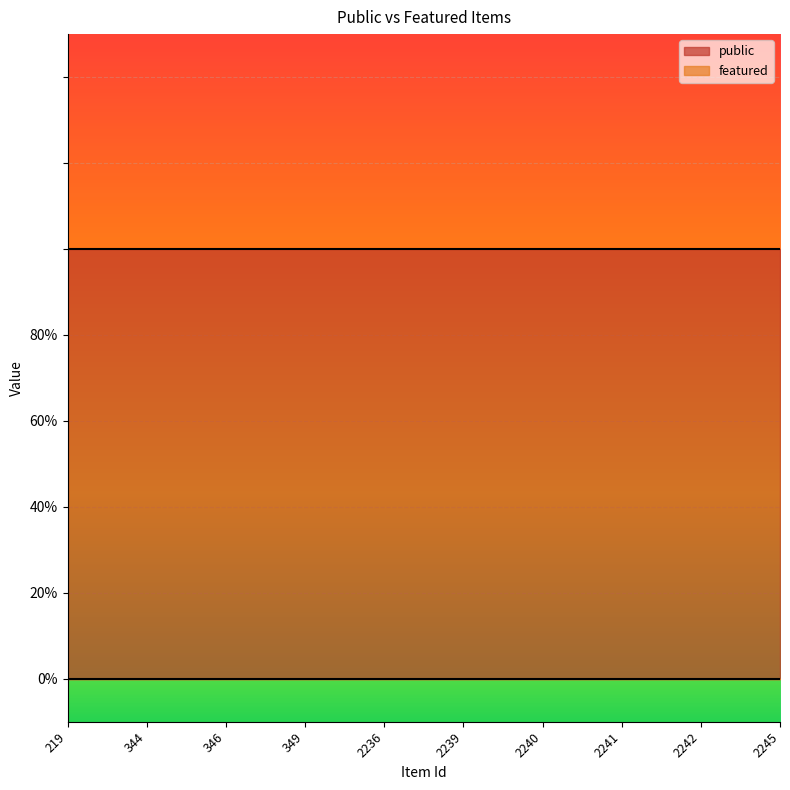

The value of public at 2245 is 1. True or false?

True